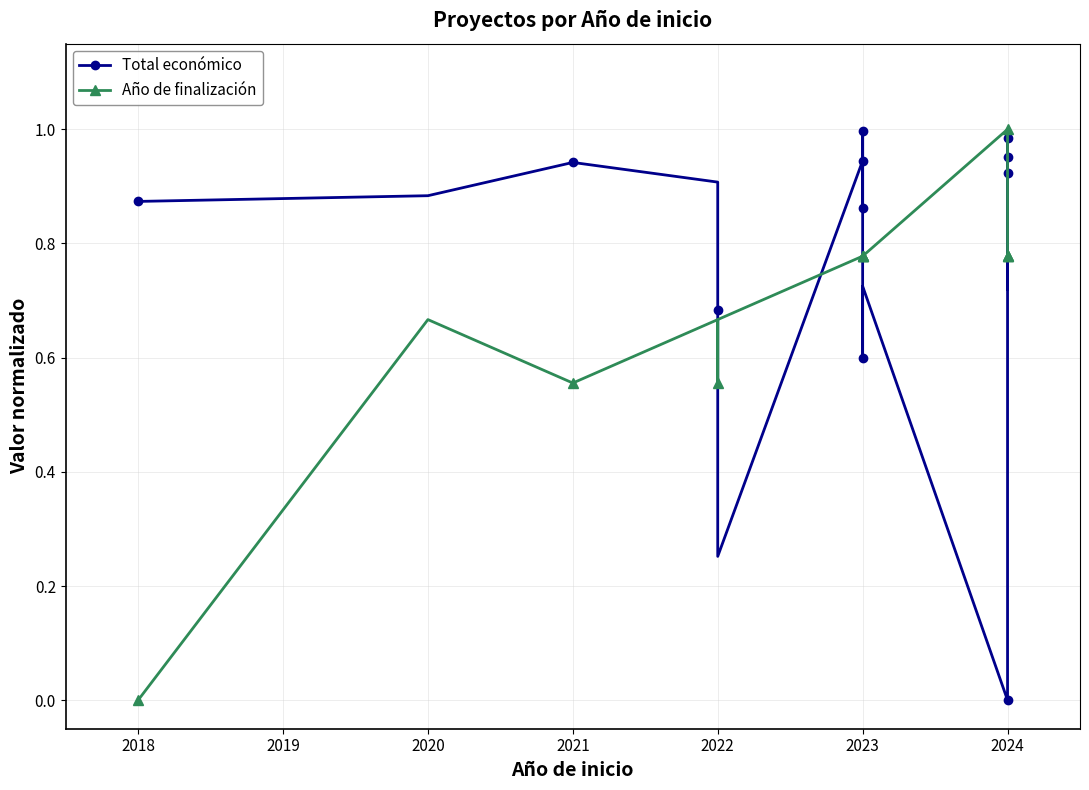

True or false: Total económico has more than 2 points higher than both neighbors.

True